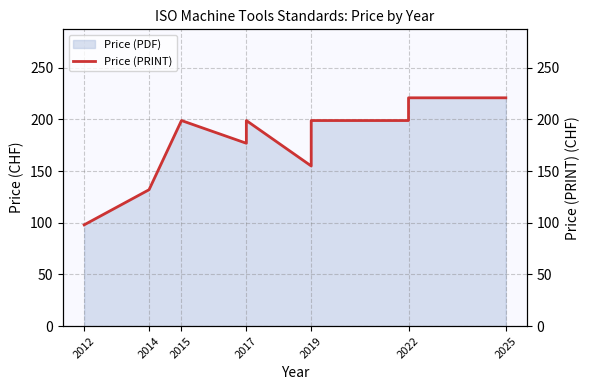

How many categories are shown in the chart?

11